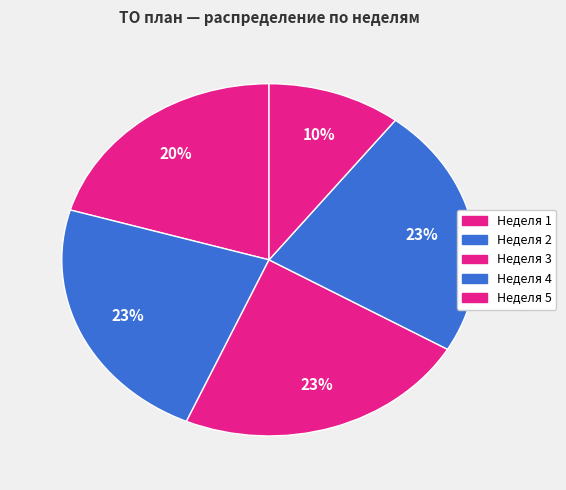

Rank the categories by value from lowest to highest.

Неделя 5, Неделя 1, Неделя 2, Неделя 3, Неделя 4